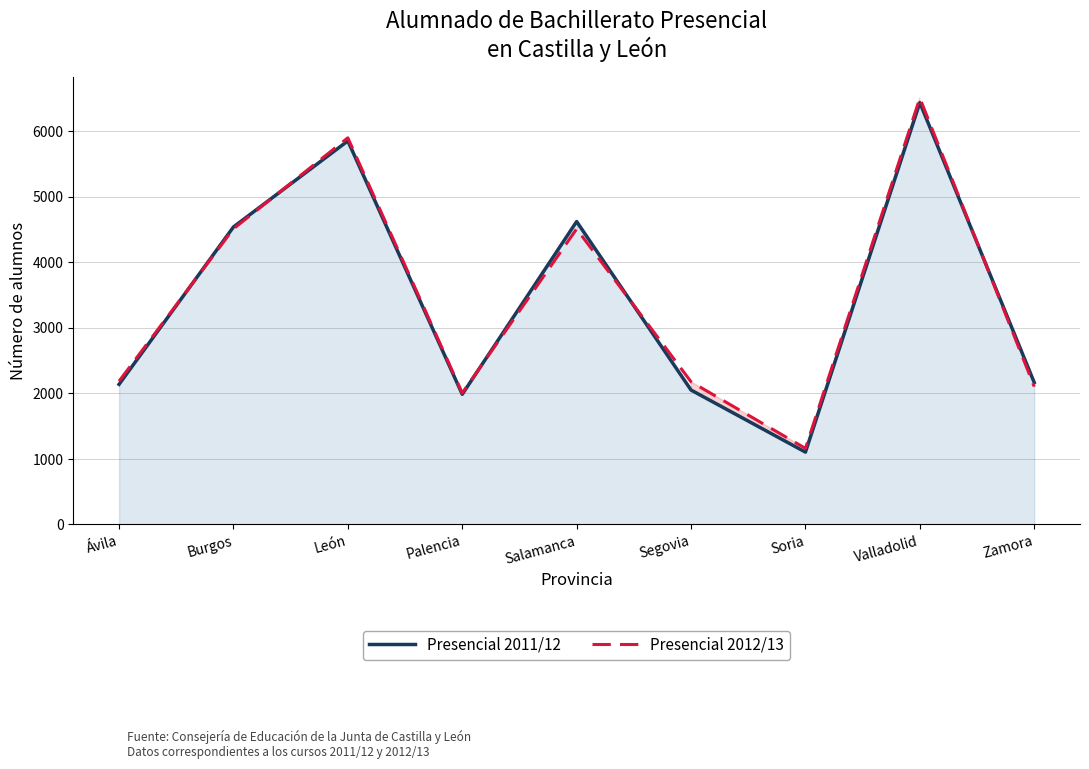

Rank the categories by Presencial 2011/12 value from highest to lowest.

Valladolid, León, Salamanca, Burgos, Zamora, Ávila, Segovia, Palencia, Soria